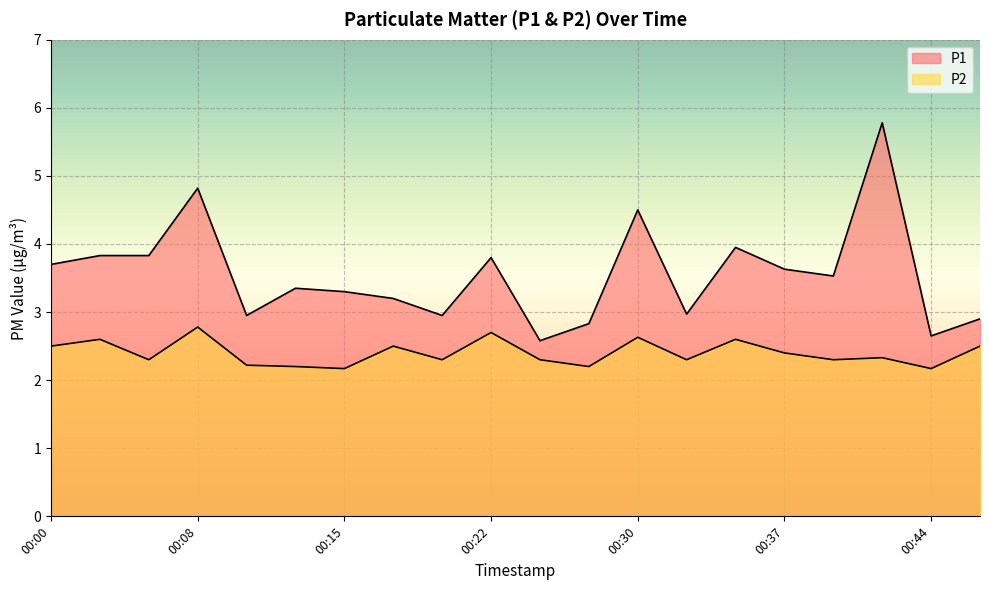

Where is P2 nearest to the value 2?

00:15